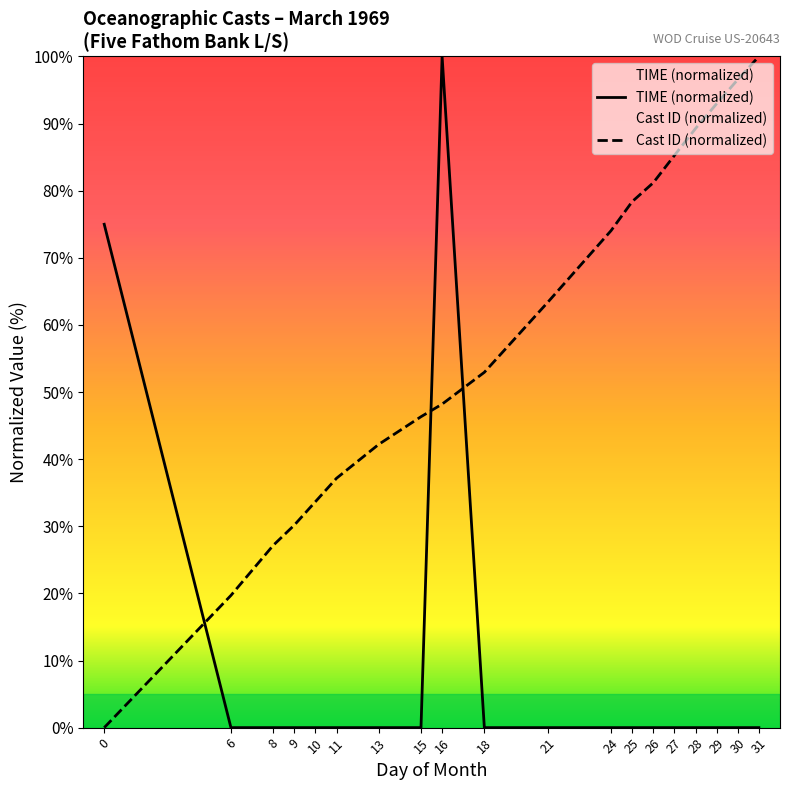

Reading left to right, what are all the values shown in this chart?

DAY: 0=0.0	6=19.7	8=27.1	9=30.2	10=33.7	11=37.2	13=42.2	15=46.3	16=48.2	18=52.9	21=63.4	24=74.0	25=78.4	26=81.2	27=85.3	28=89.3	29=93.0	30=96.6	31=100.0
TIME: 0=75.0	6=0.0	8=0.0	9=0.0	10=0.0	11=0.0	13=0.0	15=0.0	16=100.0	18=0.0	21=0.0	24=0.0	25=0.0	26=0.0	27=0.0	28=0.0	29=0.0	30=0.0	31=0.0